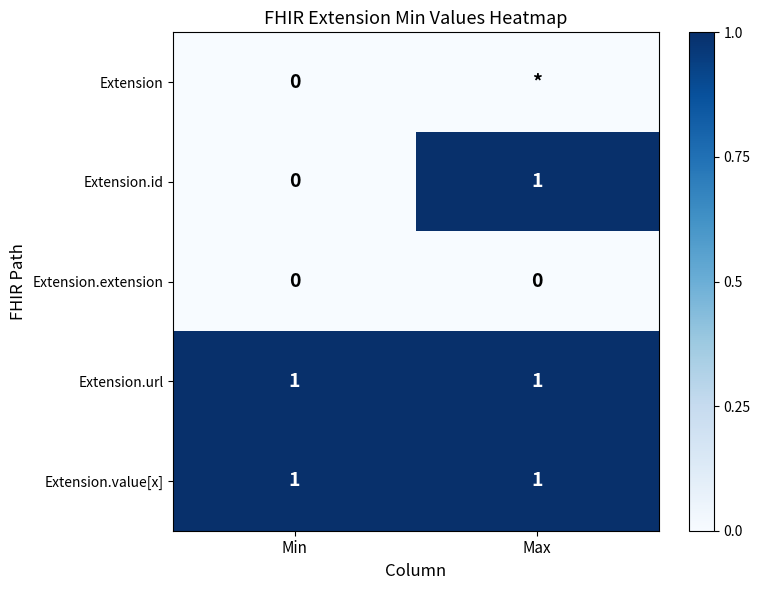

The Extension.id series shows 0 at Min. True or false?

True